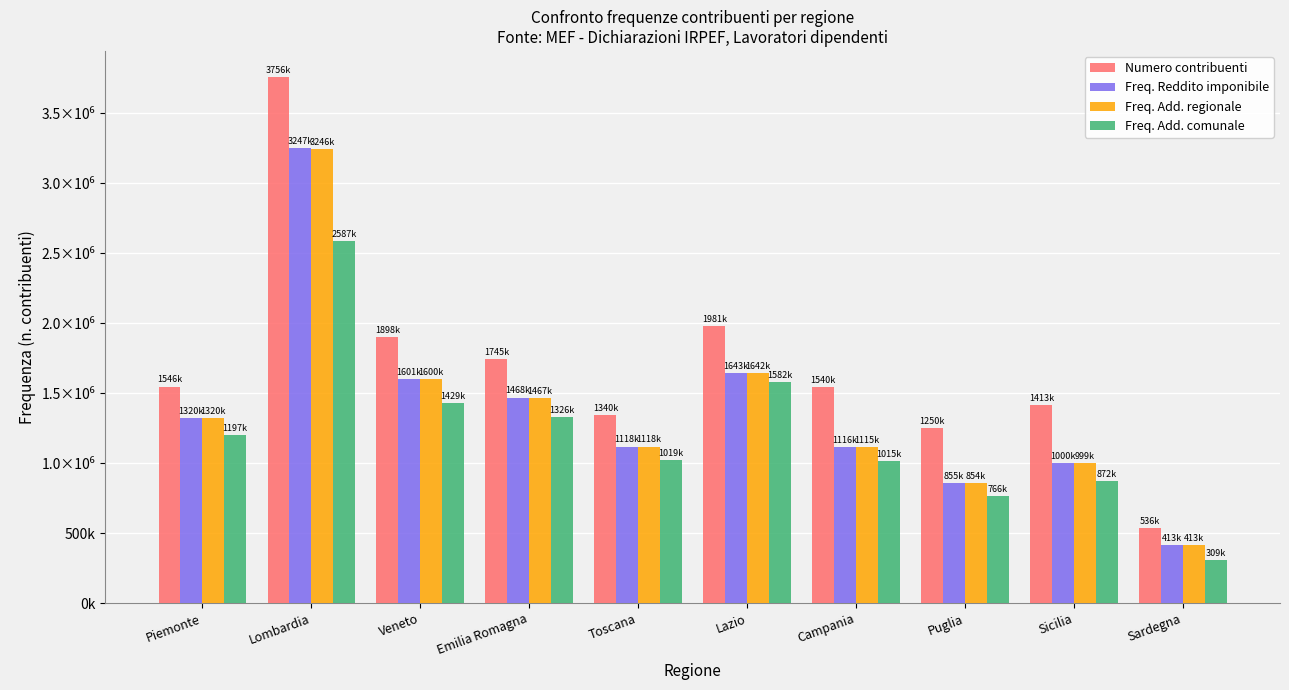

What are all the series names shown in the legend?

Numero contribuenti, Freq. Reddito imponibile, Freq. Add. regionale, Freq. Add. comunale